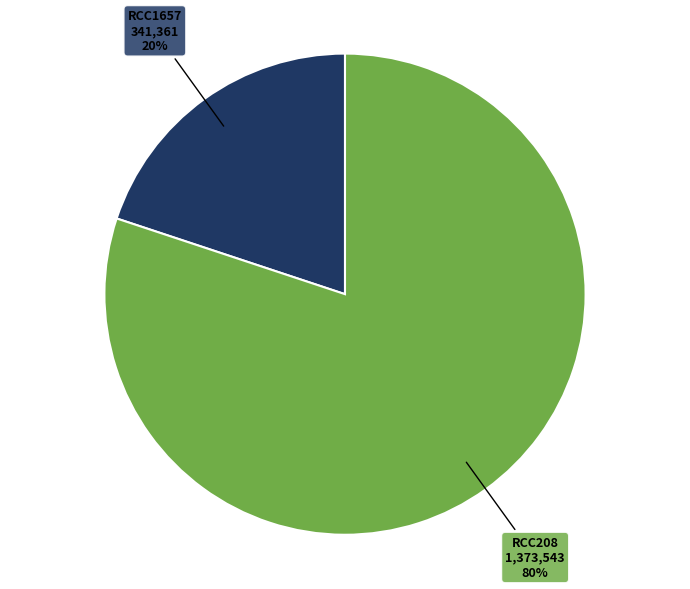

Count the number of slices in the pie.

2